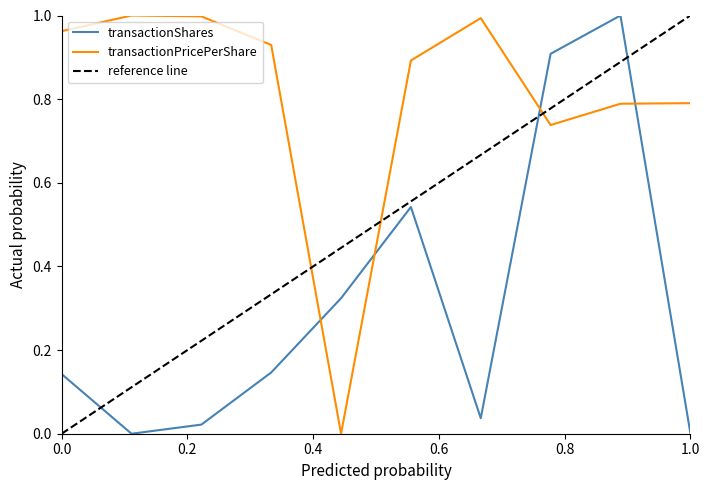

How many intersections are there between transactionPricePerShare and transactionShares?

4